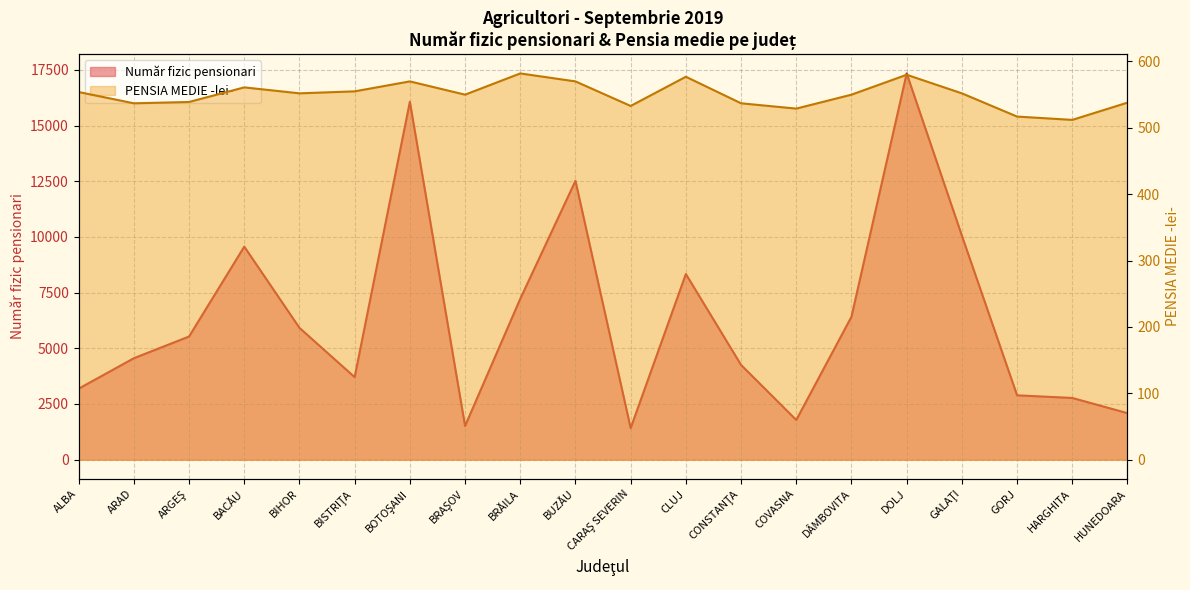

The value of PENSIA MEDIE -lei- at GORJ is 517. True or false?

True